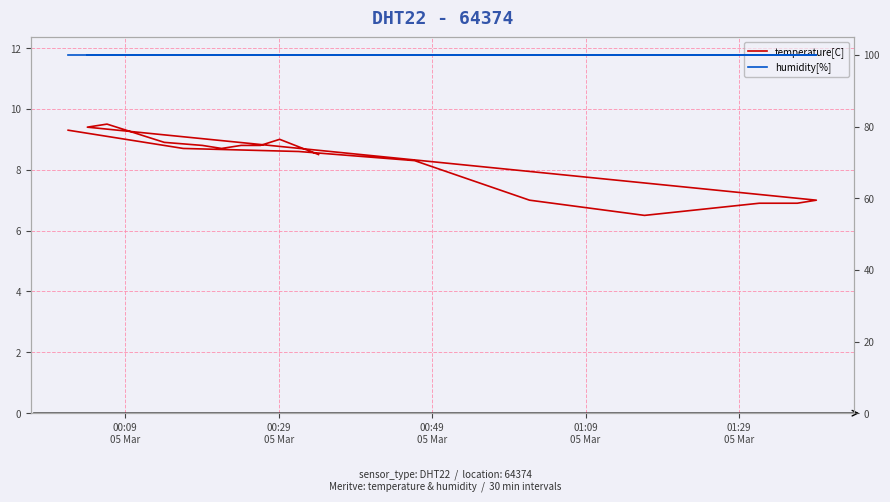

What is the minimum value shown in the chart?

6.5